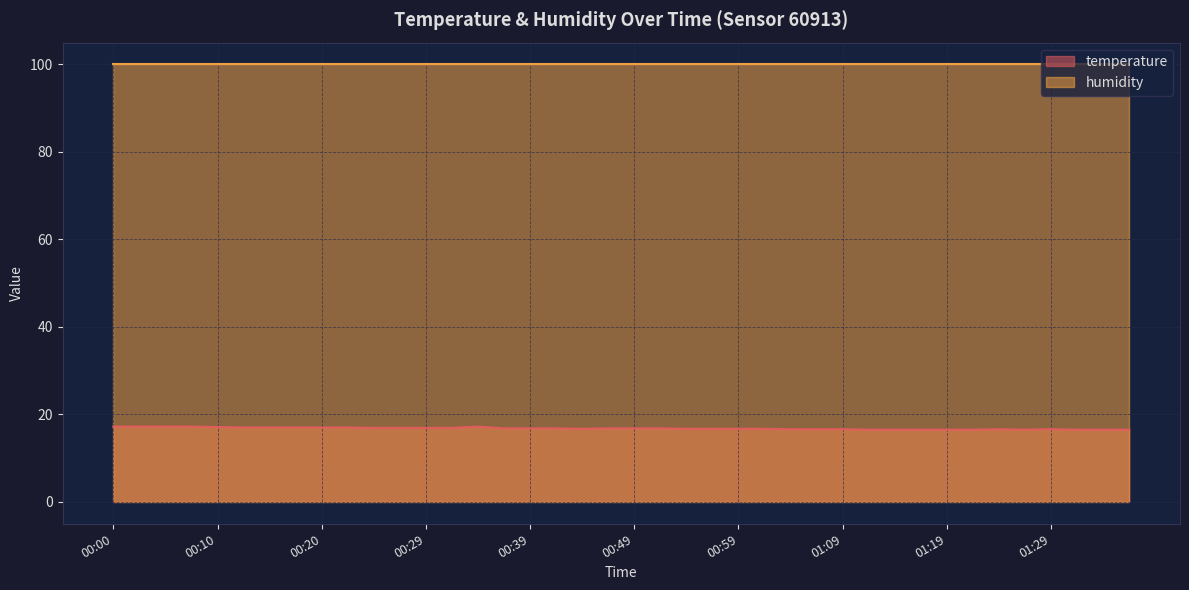

Reading right to left, extract all data points from this chart.

01:36=16.5	01:34=16.5	01:32=16.5	01:29=16.6	01:26=16.5	01:24=16.6	01:21=16.5	01:19=16.5	01:16=16.5	01:14=16.5	01:11=16.5	01:09=16.6	01:06=16.6	01:04=16.6	01:01=16.7	00:59=16.7	00:57=16.7	00:54=16.7	00:52=16.8	00:49=16.8	00:47=16.8	00:44=16.7	00:42=16.8	00:39=16.8	00:37=16.8	00:34=17.2	00:32=16.9	00:29=16.9	00:27=16.9	00:25=16.9	00:22=17.0	00:20=17.0	00:17=17.0	00:15=17.0	00:12=17.0	00:10=17.1	00:07=17.2	00:05=17.2	00:02=17.2	00:00=17.2